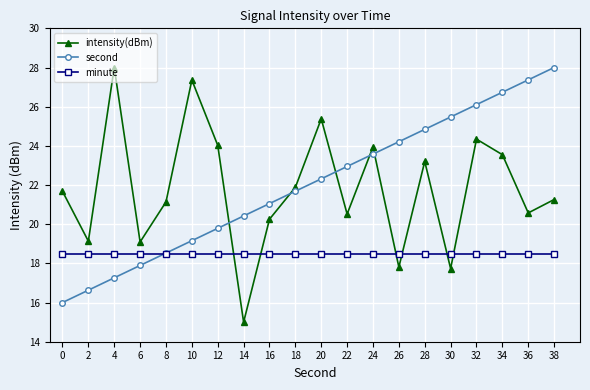

What is the total value across all series at 16?

59.8